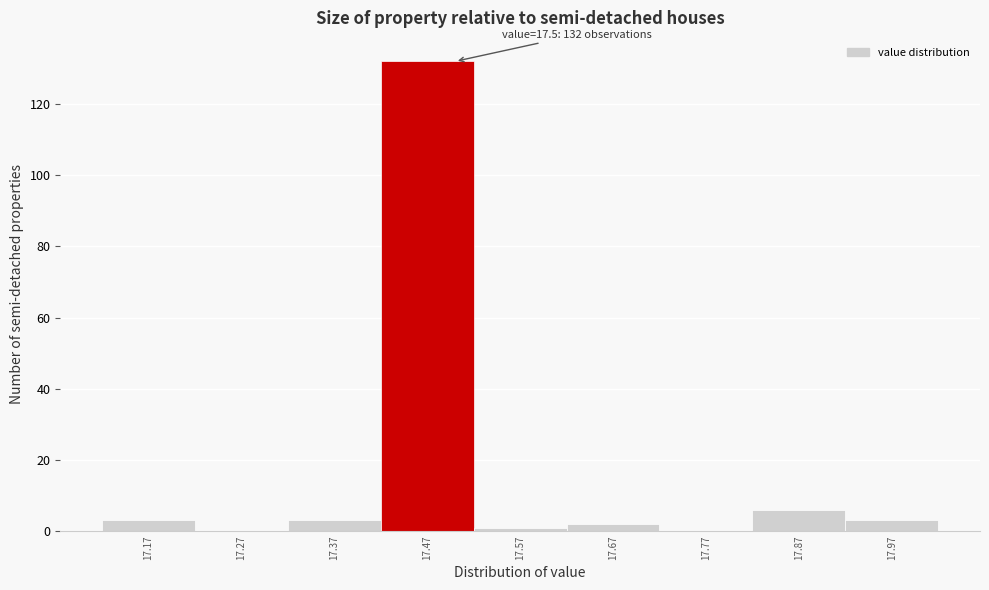

Over which range of the x-axis is the bar tallest?

17.42 to 17.52